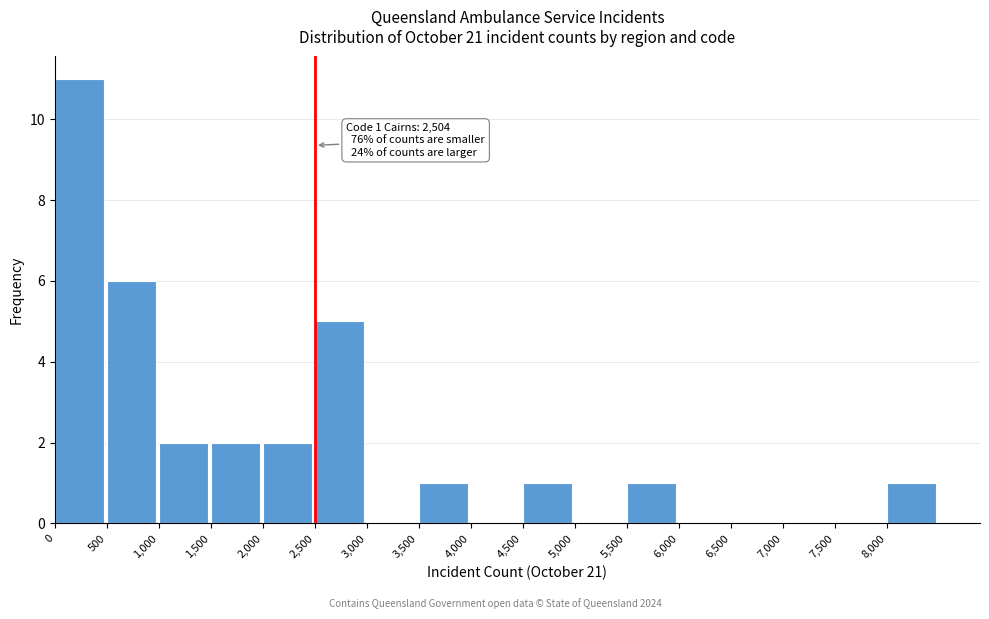

Which range on the x-axis has the tallest bar?

0 to 500